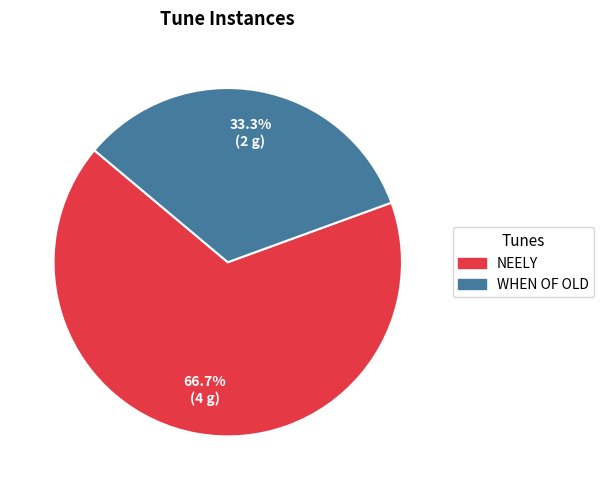

What is the largest slice in the pie chart?

NEELY